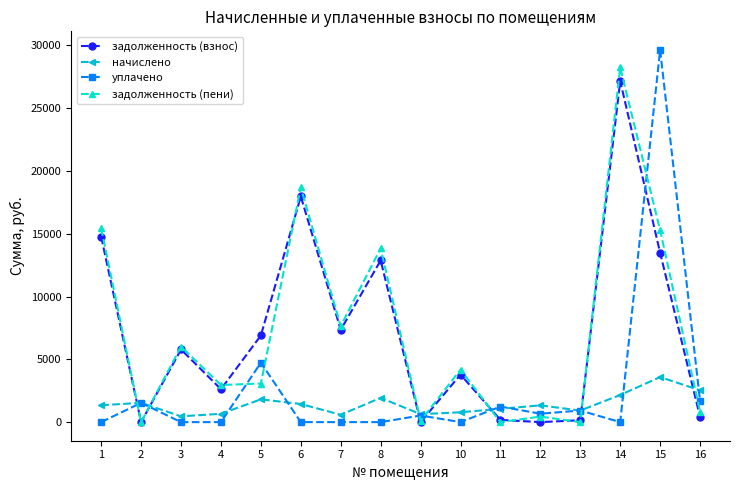

The value of задолженность (взнос) at 15 is 4906.8. True or false?

False